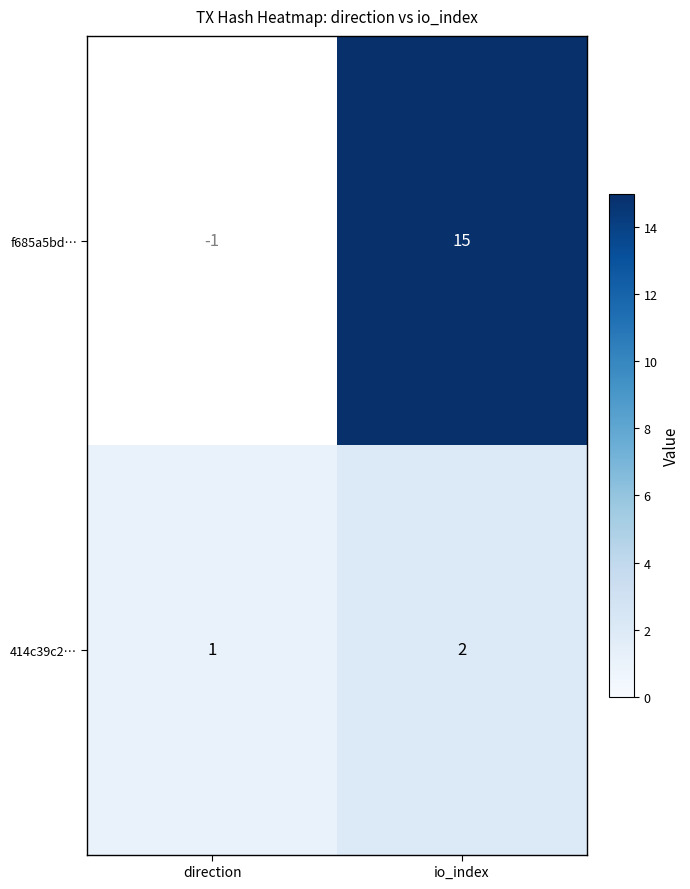

Reading right to left, transcribe all the data shown in this chart.

f685a5bd…: 15	-1
414c39c2…: 2	1